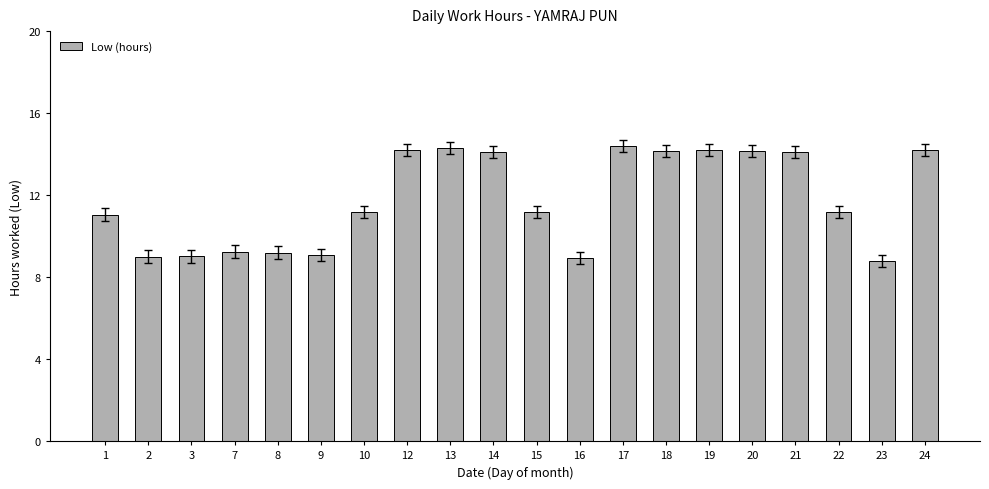

Is it true that the value at 9 is 9.1?

True